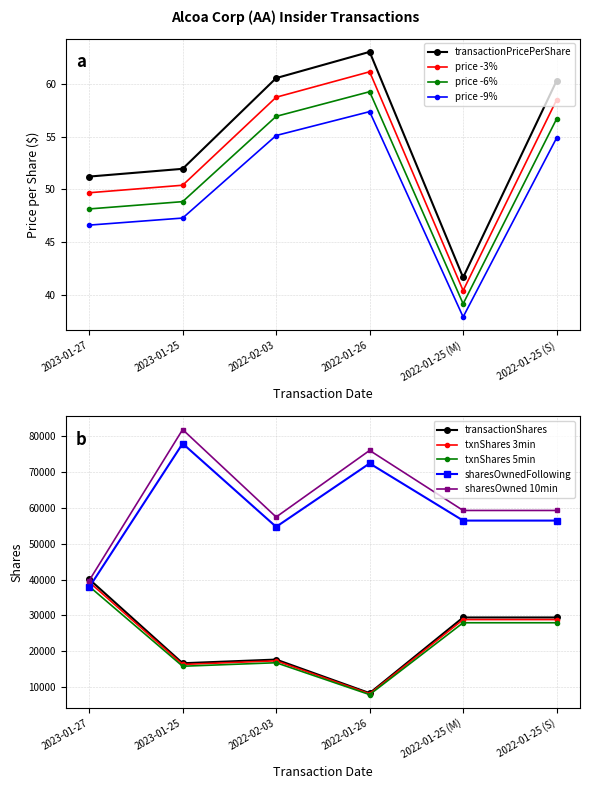

What is the difference between the maximum and second lowest values in the sharesOwnedFollowingTransaction series?

23240.0